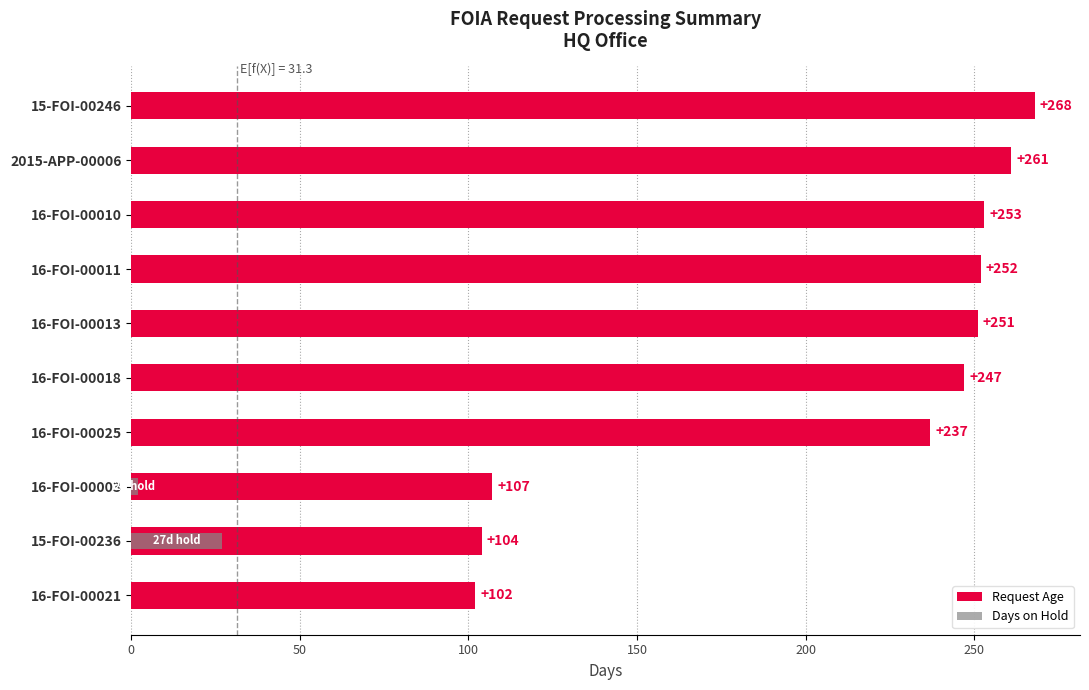

What is the value of the Request Age bar at the 1st from the left?

268